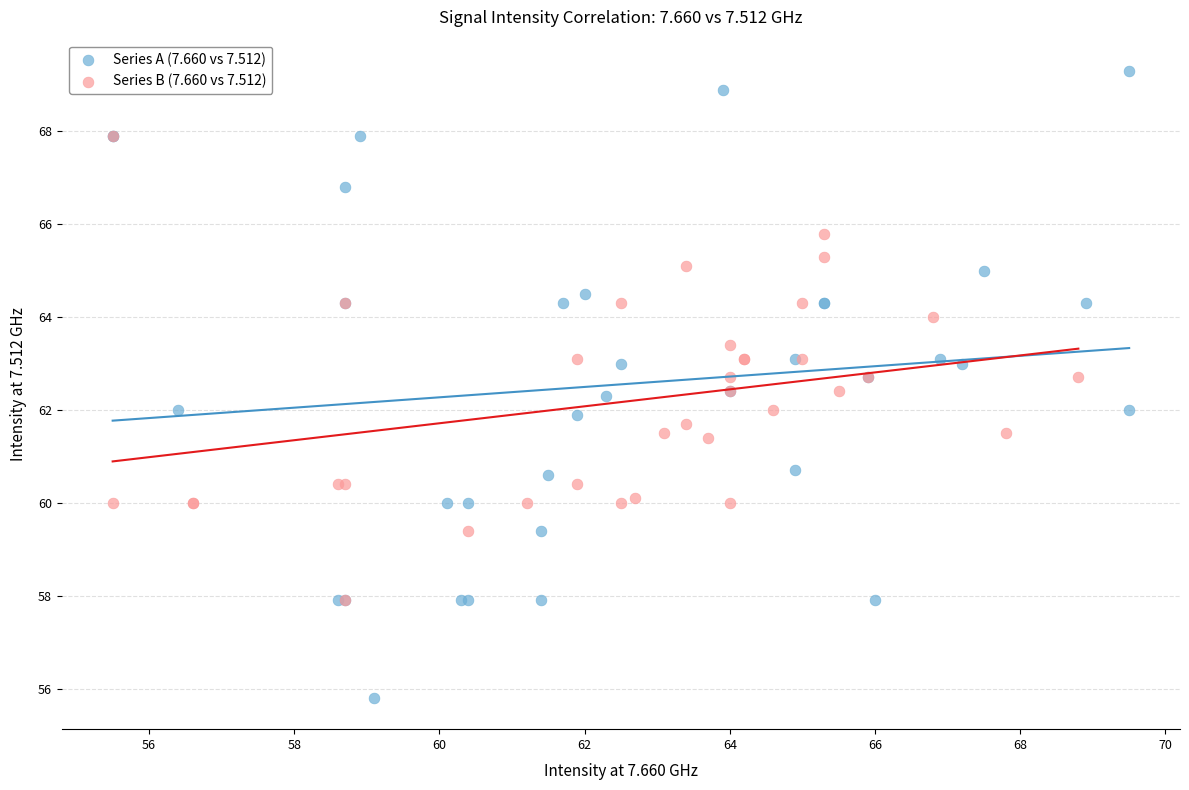

Which series contains the lowest Y value?

Series A (7.660 vs 7.512)